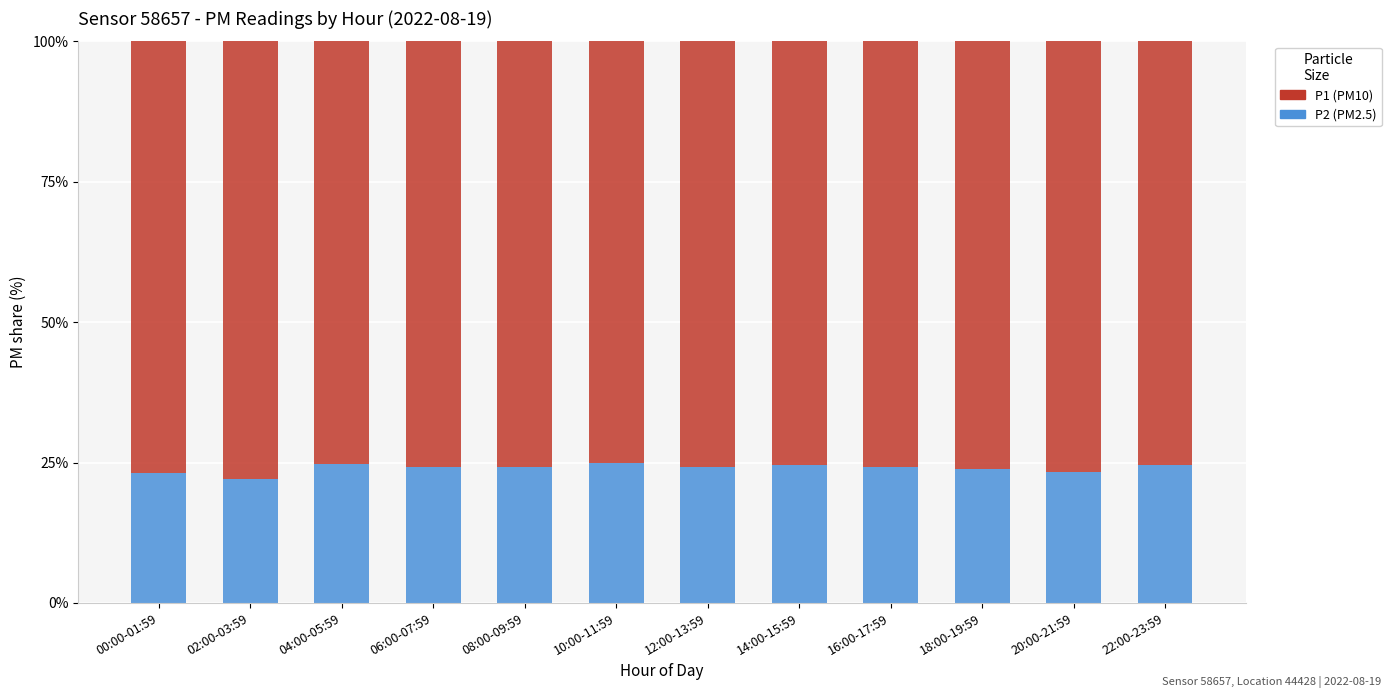

What is the total value across all series at 10:00-11:59?

100.0